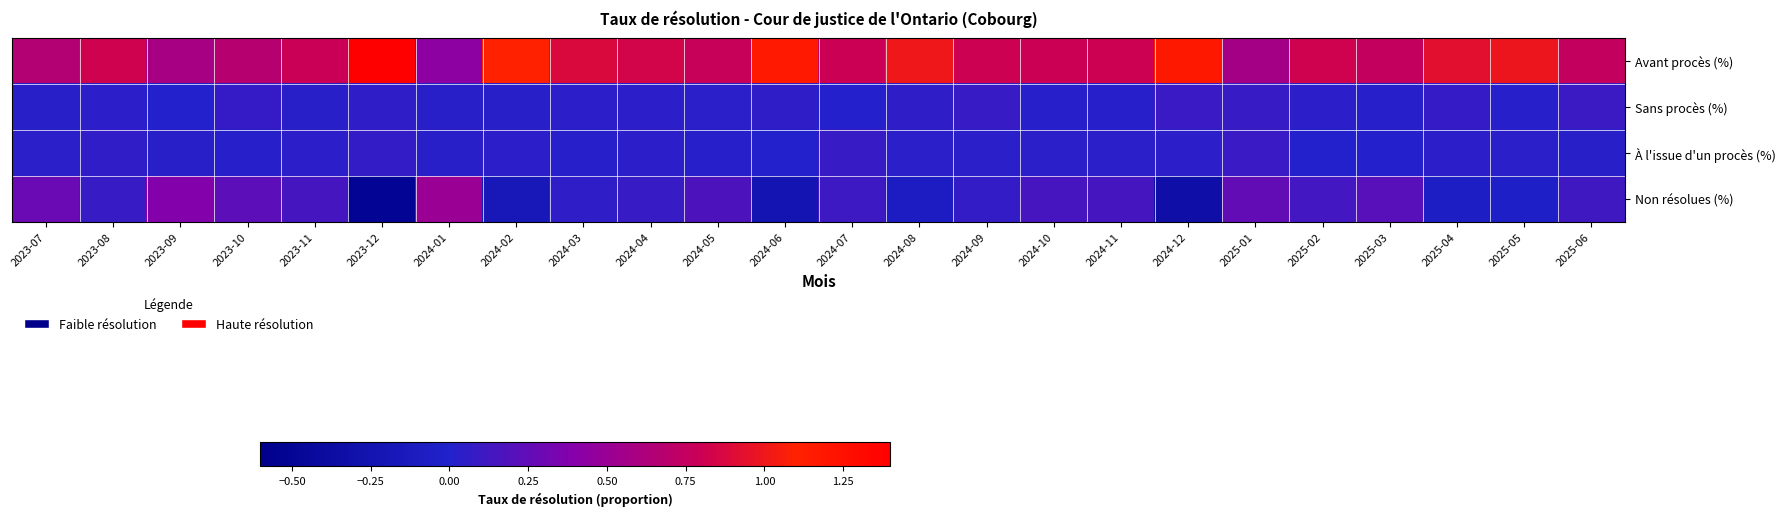

Which series changed the most between 2024-01 and 2024-11?

Avant procès (%)